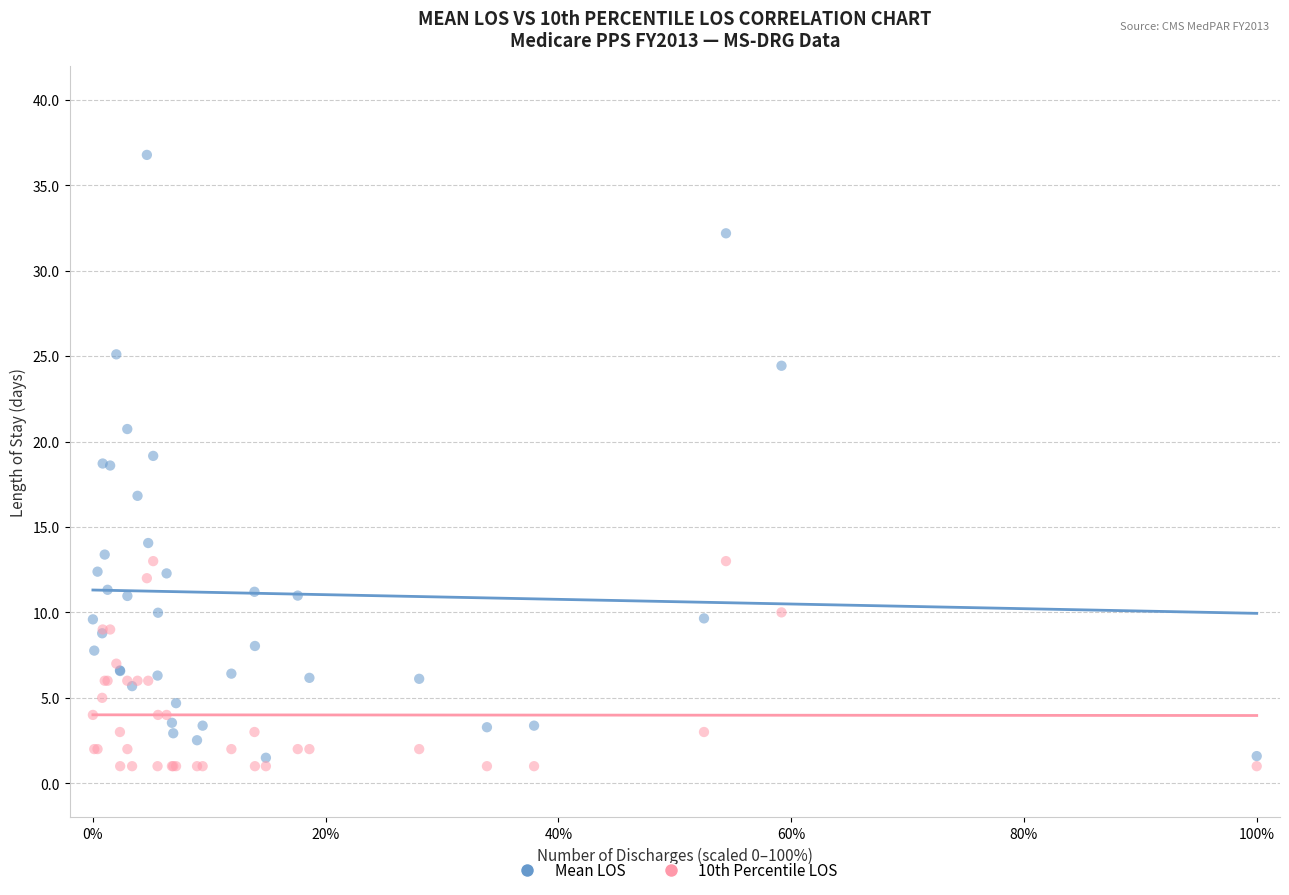

Which series contains the highest Y value?

Mean LOS